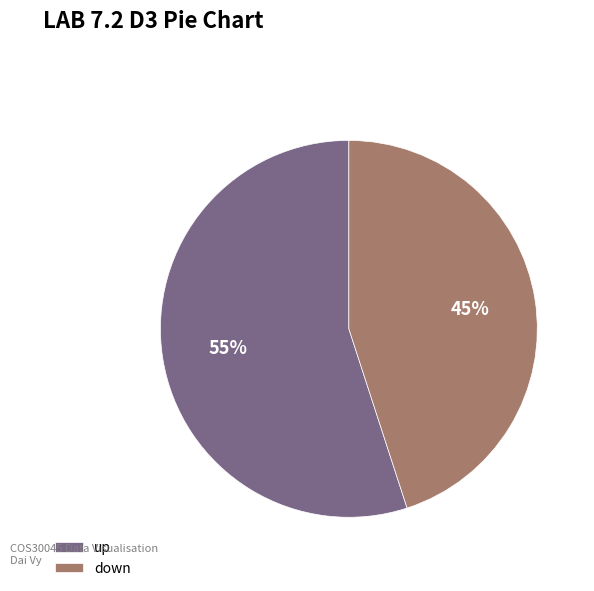

Rank the categories by value from highest to lowest.

up, down